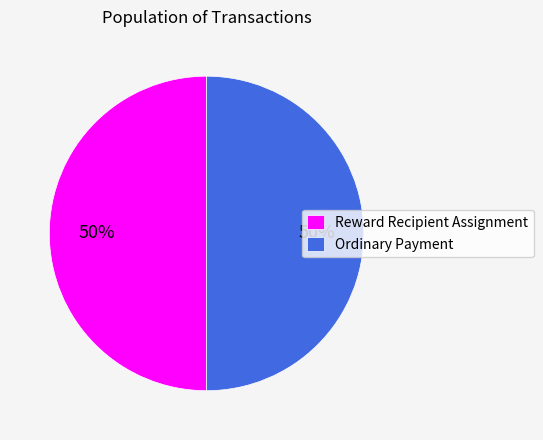

The Reward Recipient Assignment slice represents 11% of the pie. True or false?

False